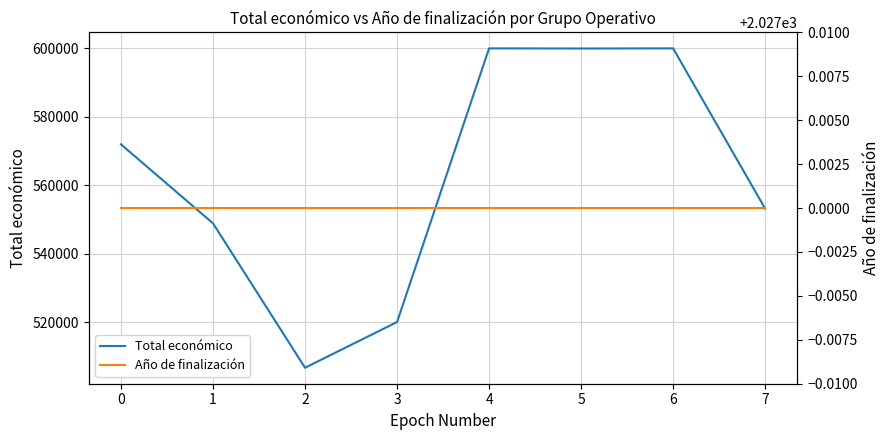

At which label does Total económico first exceed 571965?

4